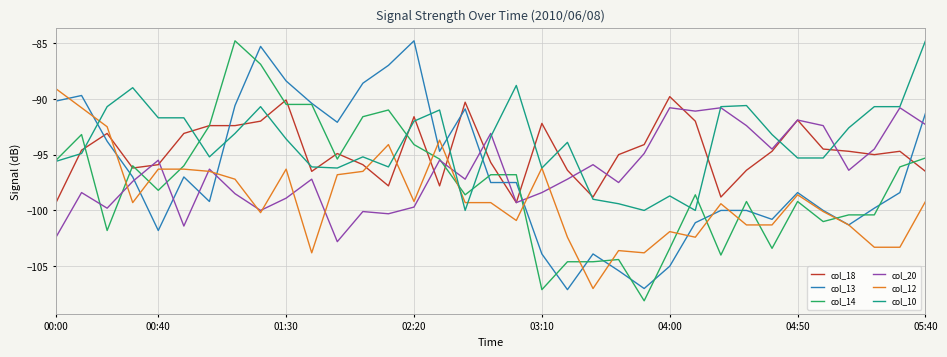

What is the greatest value displayed?

-84.8